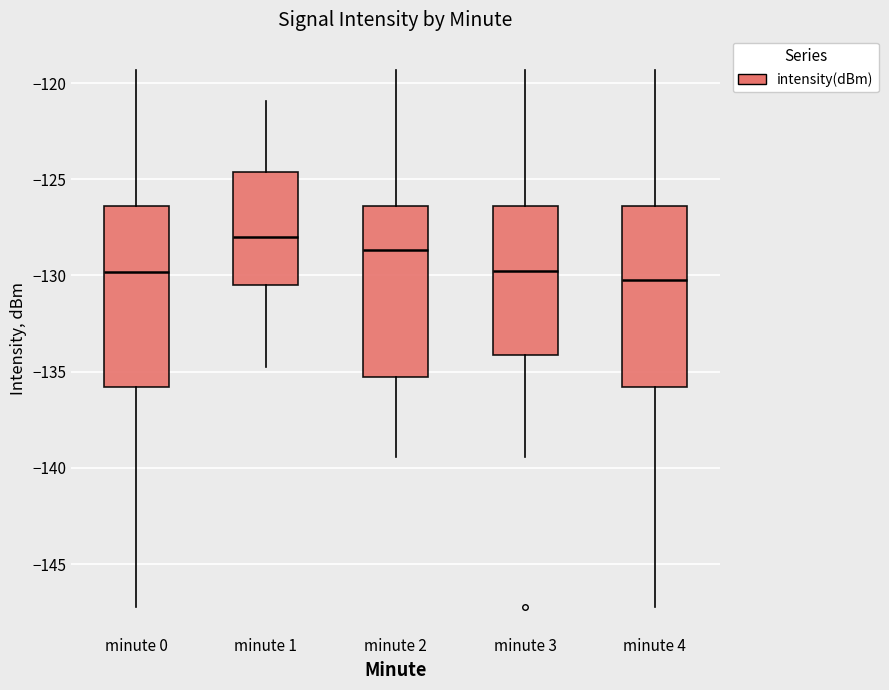

Reading left to right, transcribe this box plot: for each box, give where its median line is, the range the box spans, and where its two whiskers end, as read against the y-axis. The values are not printed on the chart, so give them approximately, as read against the axis.

minute 0: median -130.0, box -136.0 to -126.5, whiskers -147.0 to -119.5
minute 1: median -128.0, box -130.5 to -124.5, whiskers -135.0 to -121.0
minute 2: median -128.5, box -135.5 to -126.5, whiskers -139.5 to -119.5
minute 3: median -129.5, box -134.0 to -126.5, whiskers -139.5 to -119.5
minute 4: median -130.0, box -136.0 to -126.5, whiskers -147.0 to -119.5